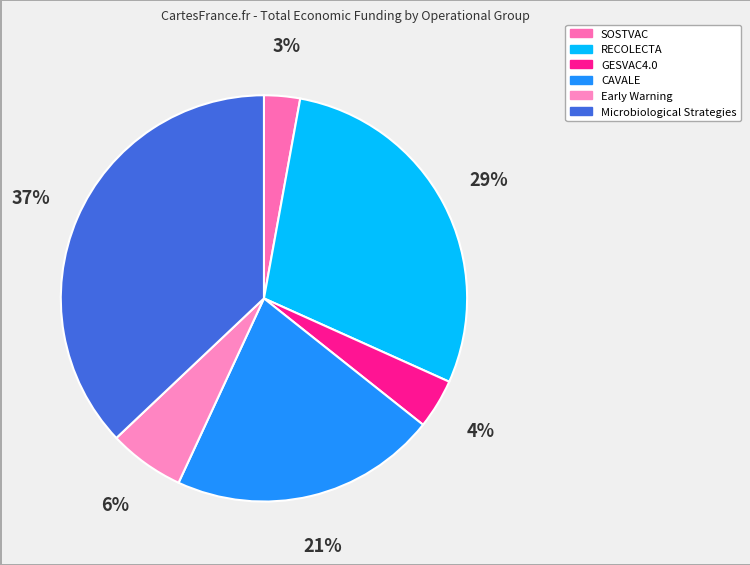

How much of the chart is everything except Early Warning?

94.0%